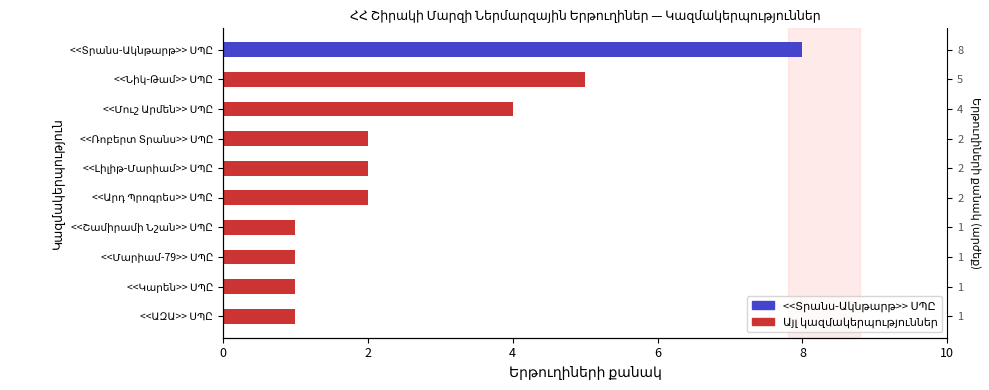

What is the maximum value shown in the chart?

8